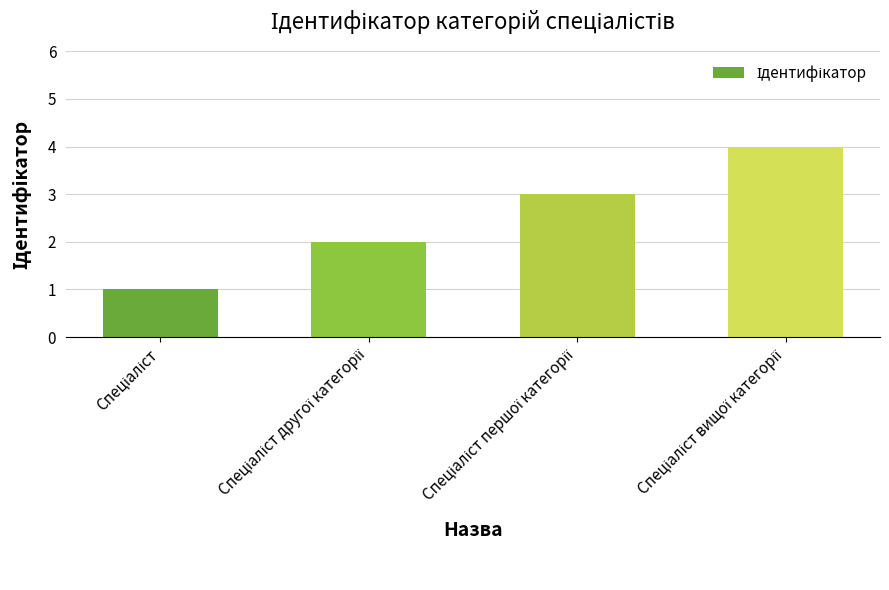

What is the difference between the maximum and minimum values?

3